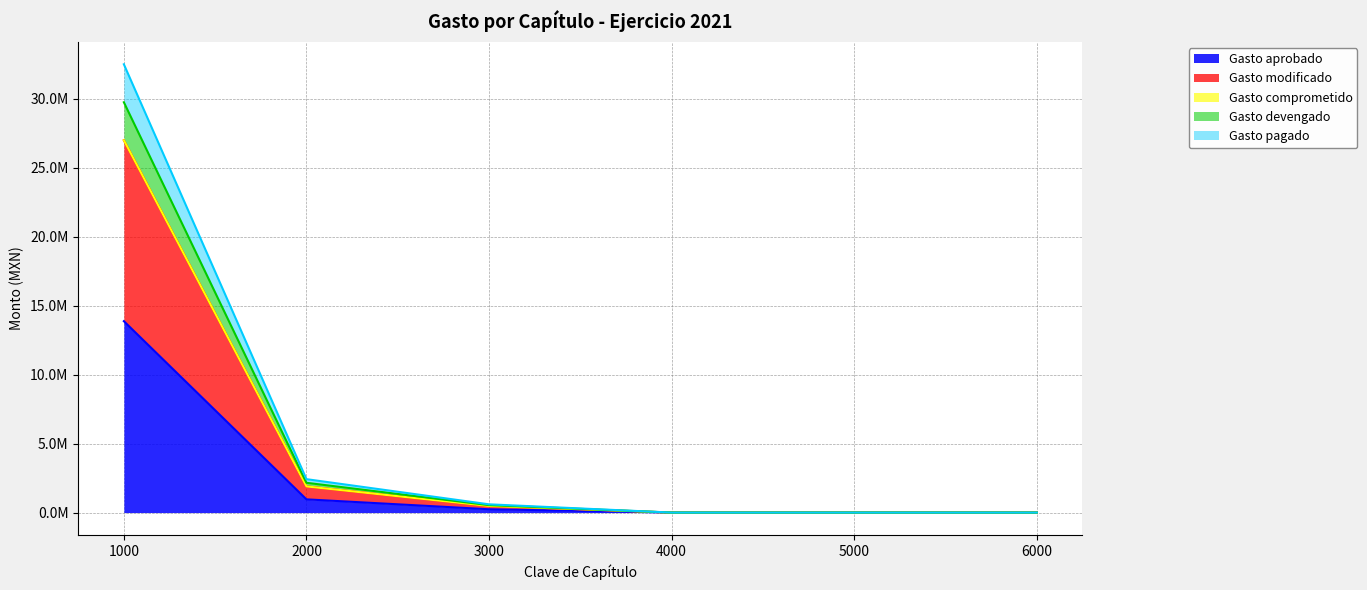

What is the sum of the Gasto aprobado values at 1000 and 3000?

14116341.2